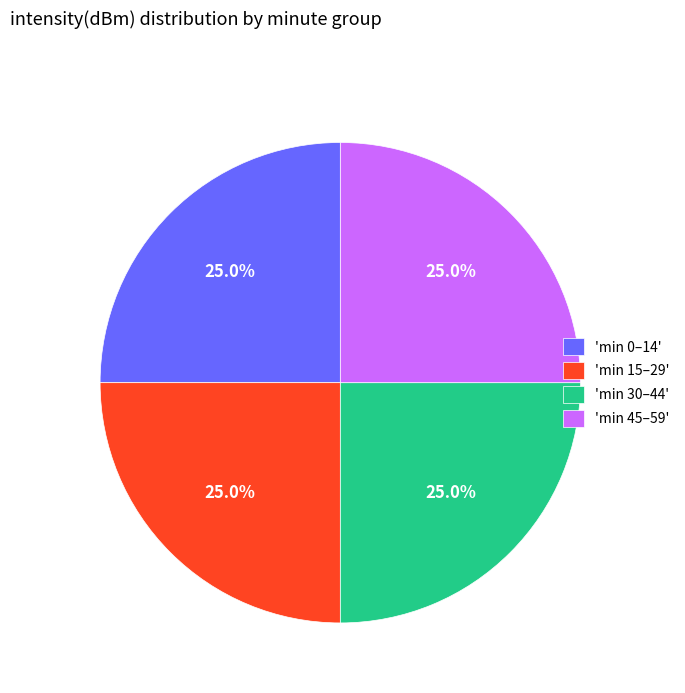

Does any single category account for the majority?

No